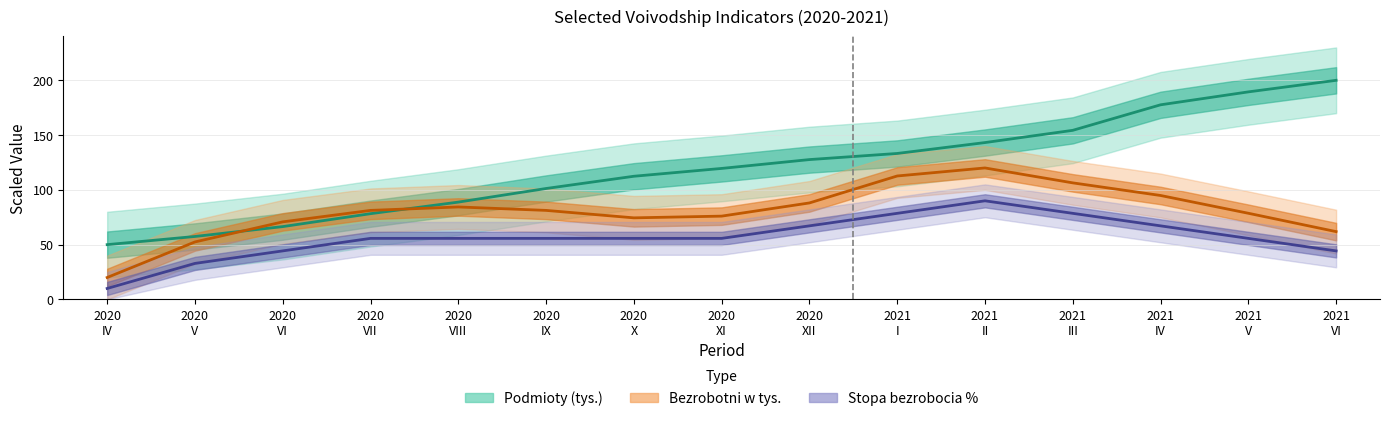

What are all the series names shown in the legend?

Podmioty (tys.), Bezrobotni w tys., Stopa bezrobocia